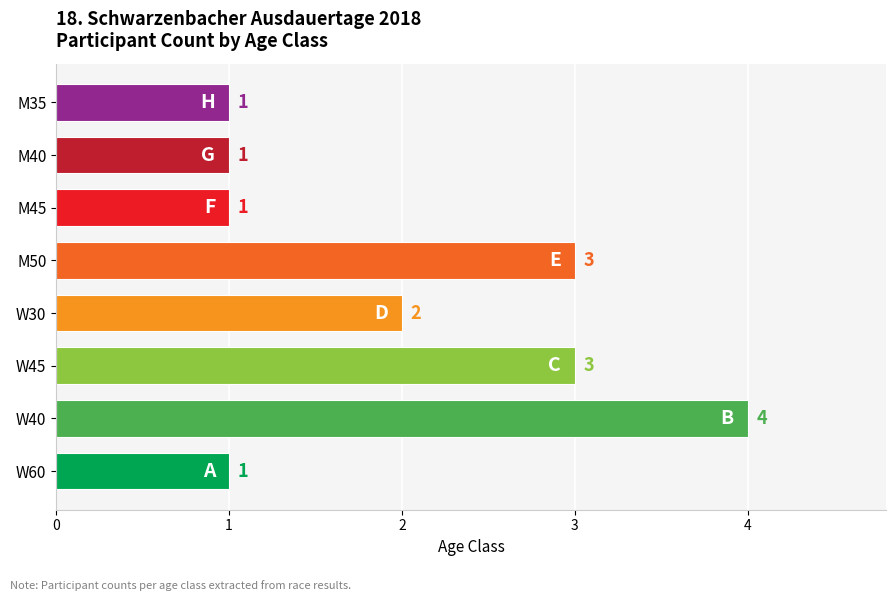

How many values are below 2?

4